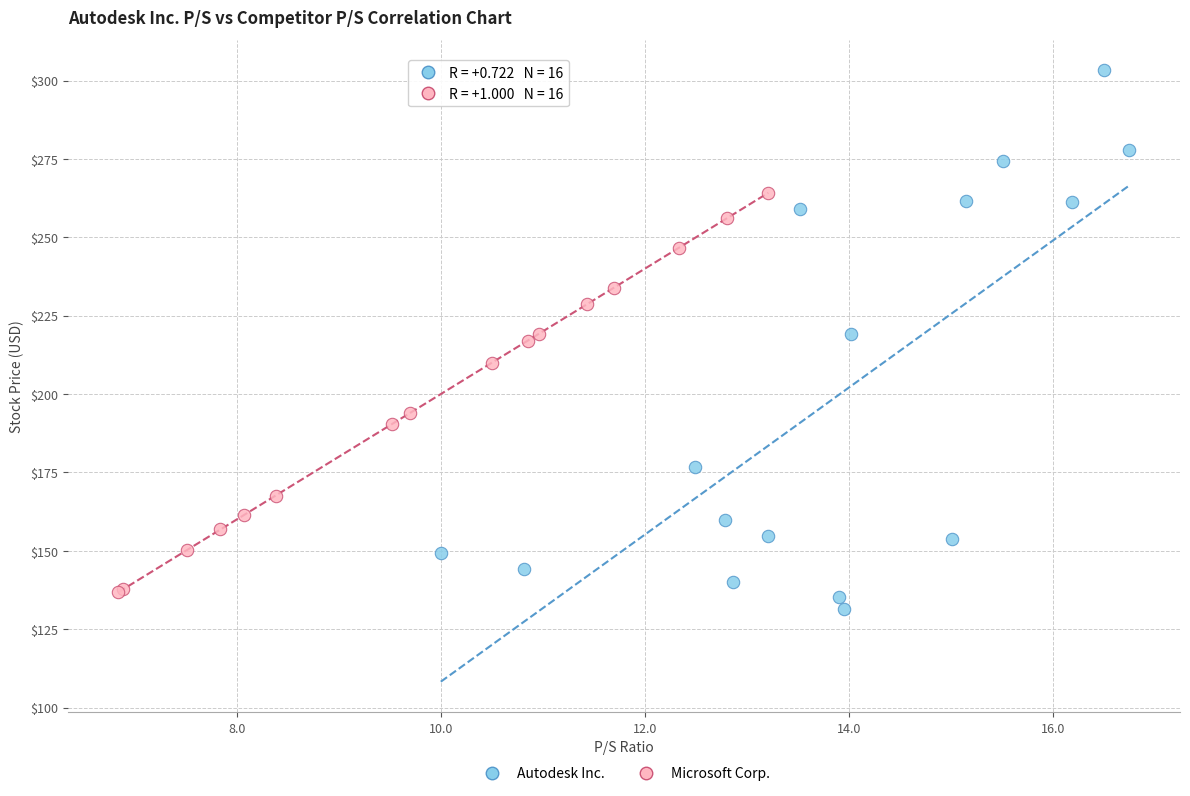

Which series contains the highest Y value?

Autodesk Inc.